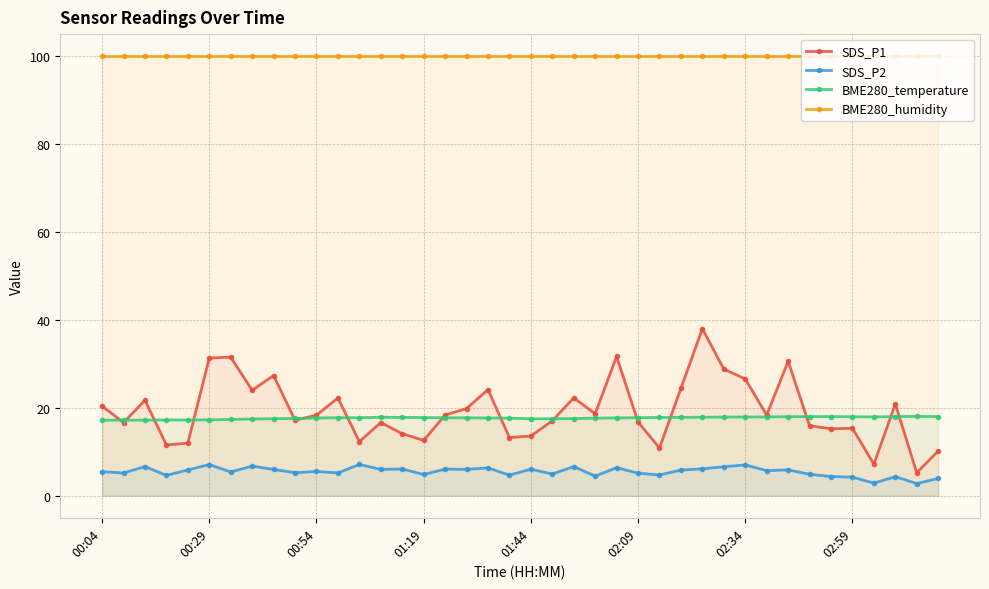

Rank the series at 34 from lowest to highest value.

SDS_P2, SDS_P1, BME280_temperature, BME280_humidity